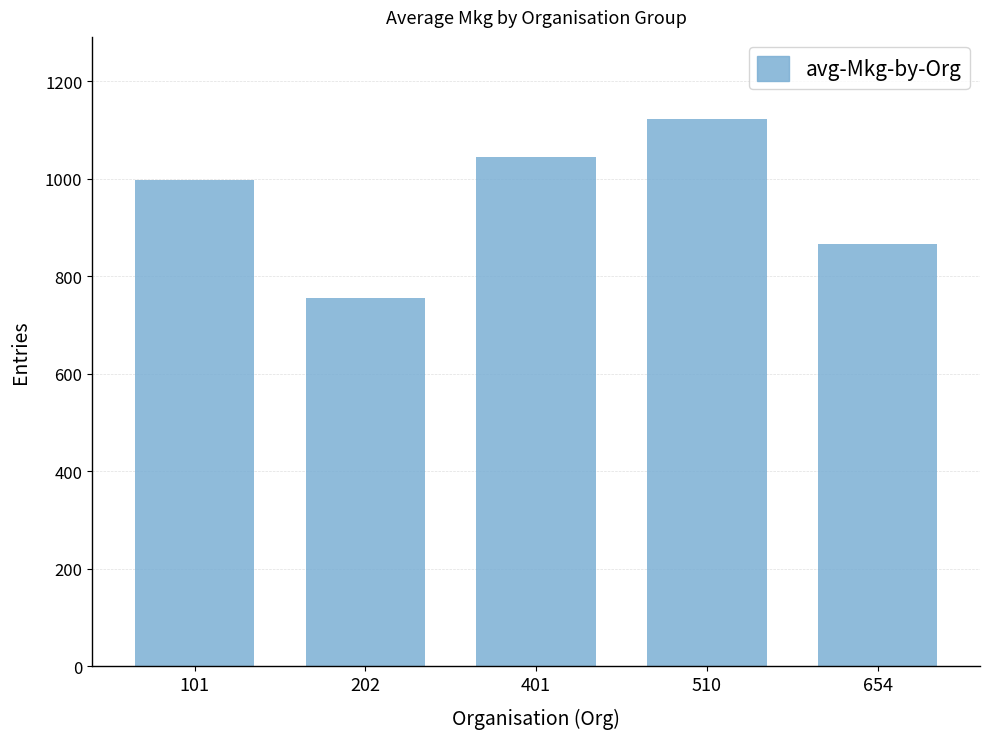

What is the difference between the second highest and second lowest values?

178